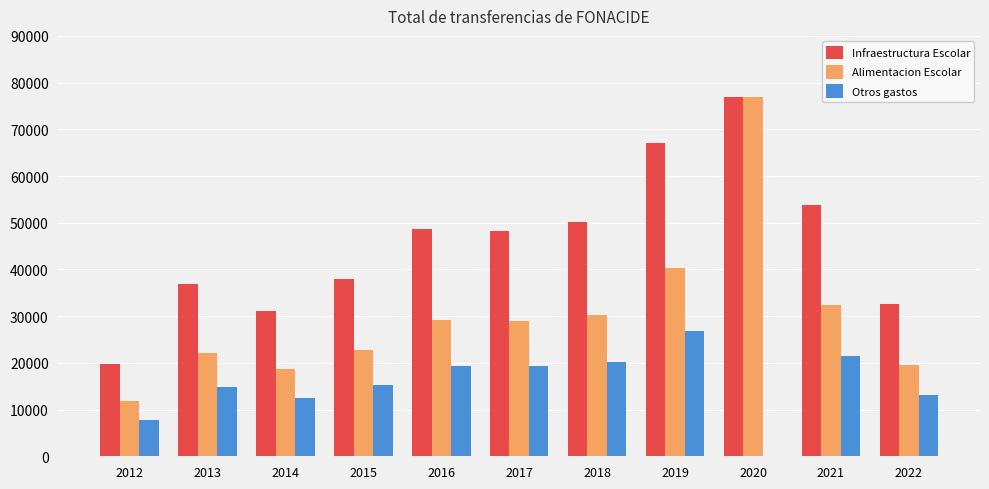

Between 2019 and 2021, which series saw the biggest shift?

Infraestructura Escolar